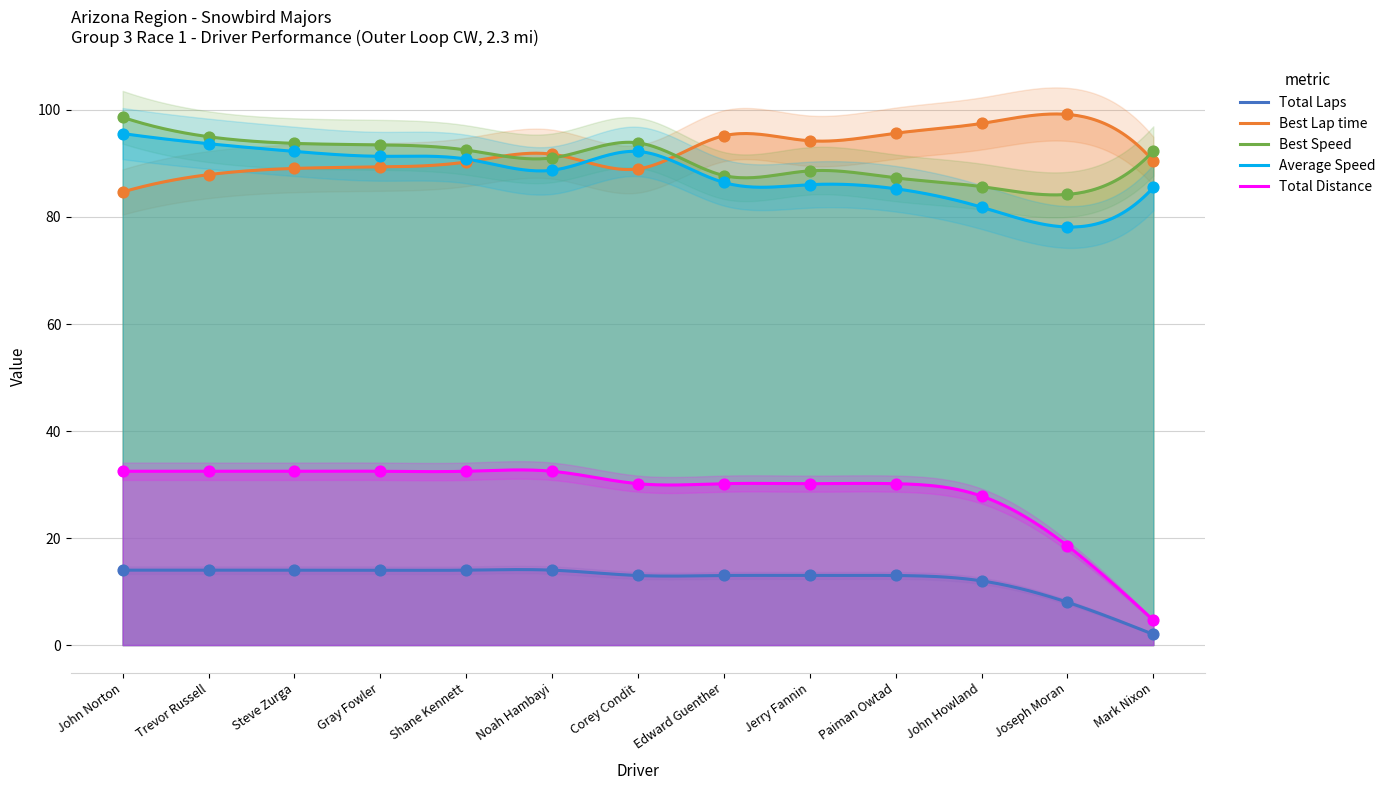

At how many categories does at least one series exceed 6?

13